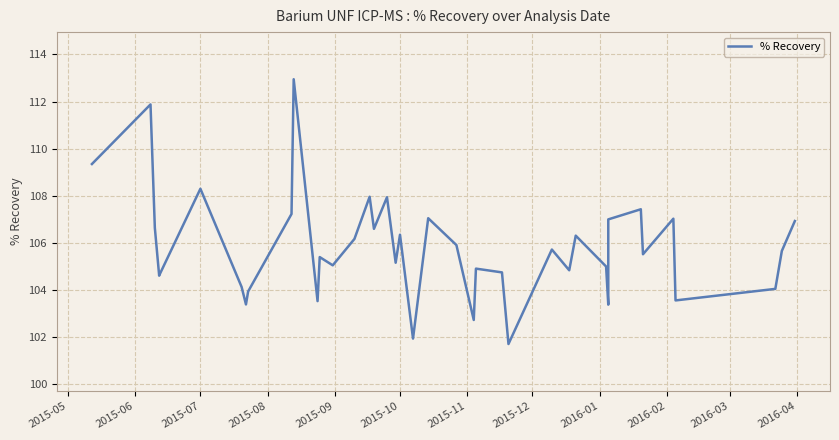

Reading right to left, transcribe all the data shown in this chart.

106.9	105.7	104.0	103.6	107.0	105.5	107.4	107.0	103.4	105.0	106.3	104.8	105.7	101.7	104.8	104.9	102.7	105.9	107.0	101.9	106.3	105.2	107.9	106.6	108.0	106.2	105.0	105.4	103.5	113.0	107.2	103.9	103.4	104.1	108.3	104.6	104.6	106.6	111.9	109.3